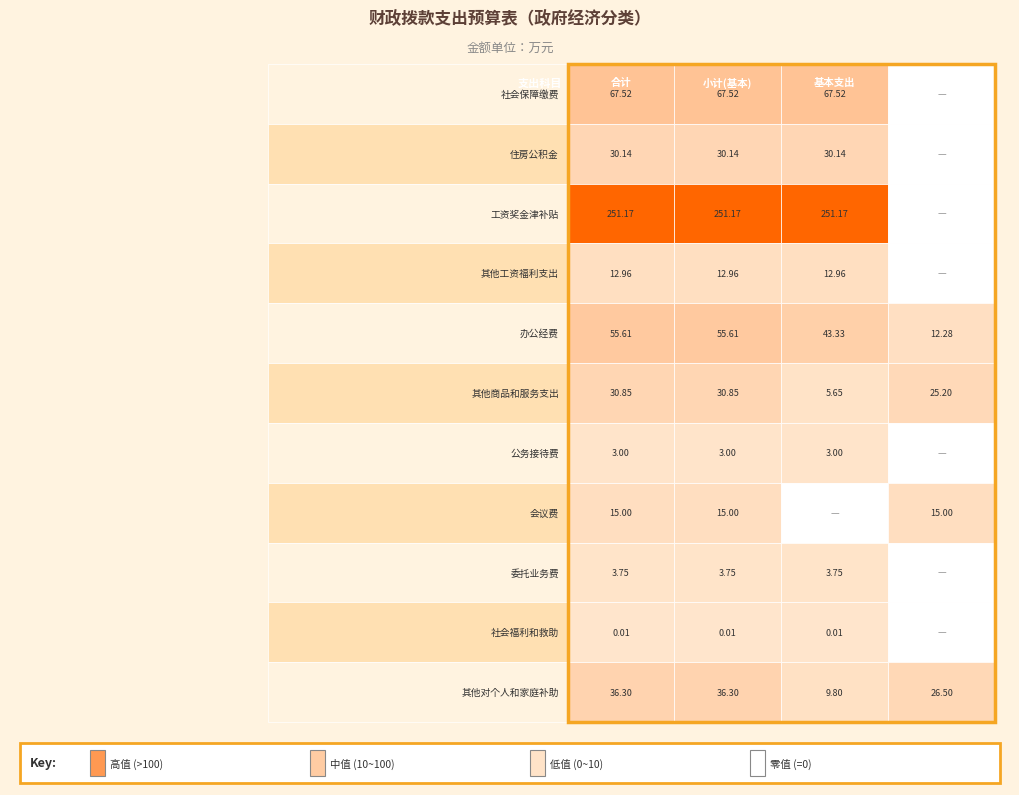

Is the value of 其他对个人和家庭补助 at 1 greater than the value of 社会福利和救助 at 1?

Yes